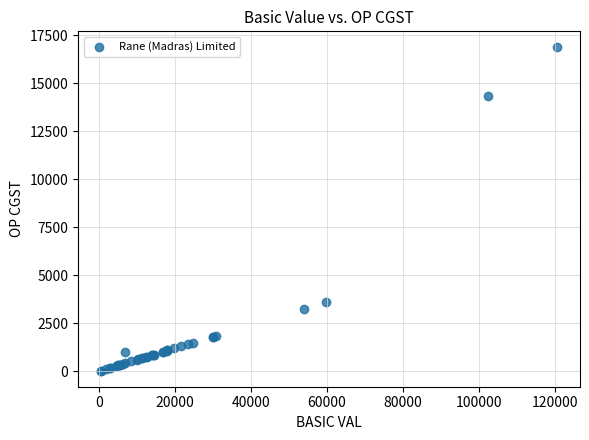

What Y value in the scatter plot is closest to 8453?

3591.6